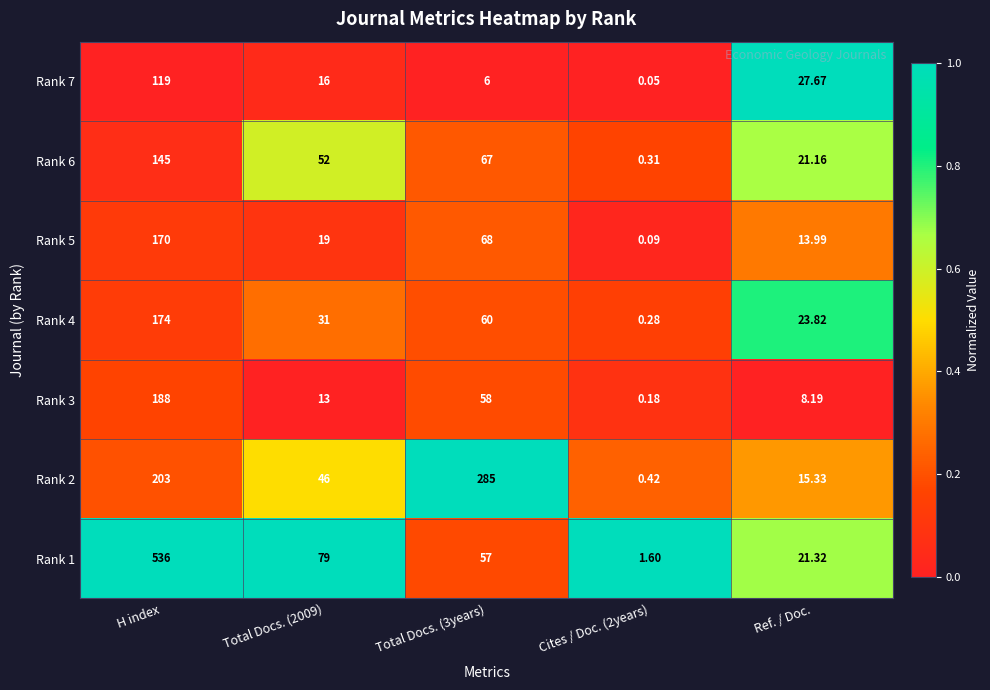

At which label does Rank 5 first exceed 19?

H index